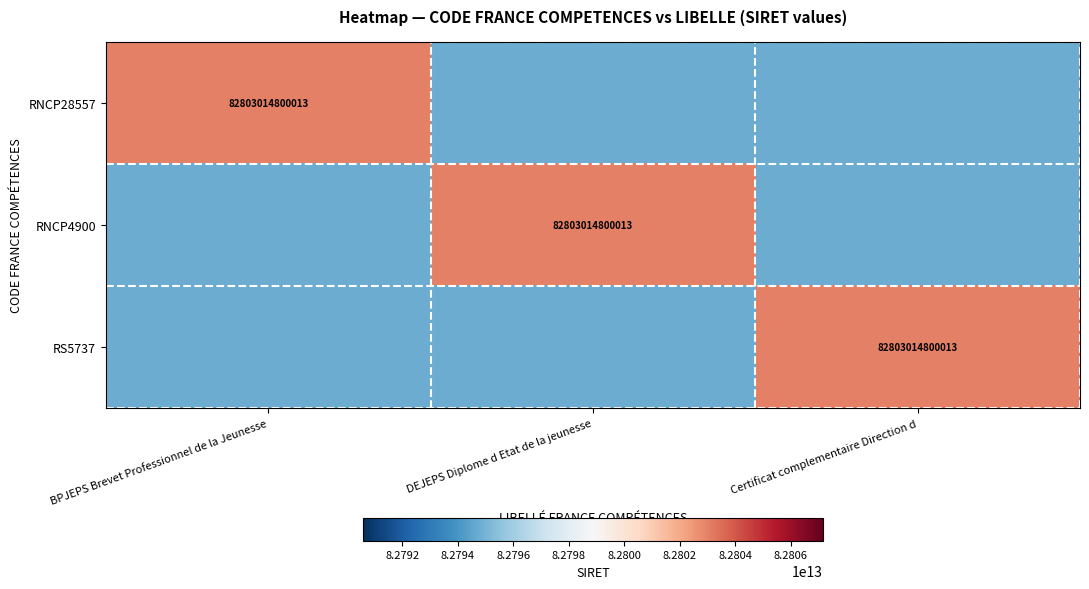

The value of RNCP4900 at DEJEPS Diplome d Etat de la jeunesse is 26804043732737. True or false?

False